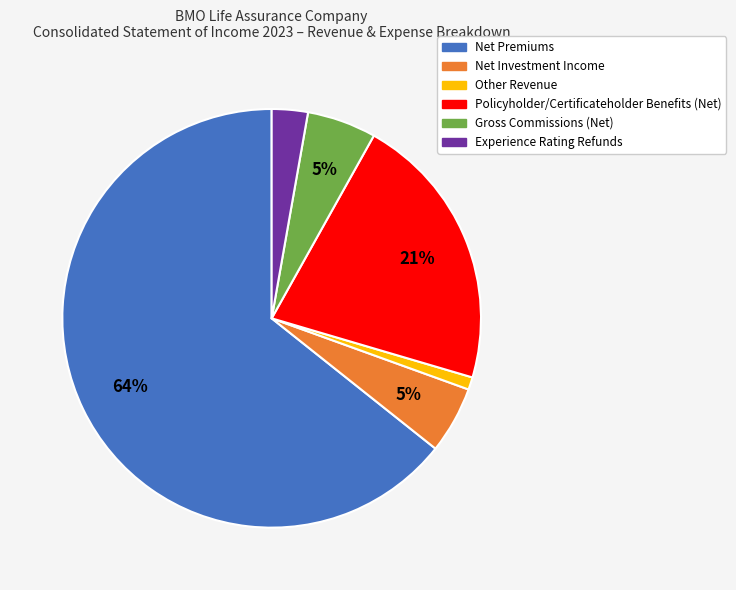

Is there any slice that represents more than half of the pie?

Yes